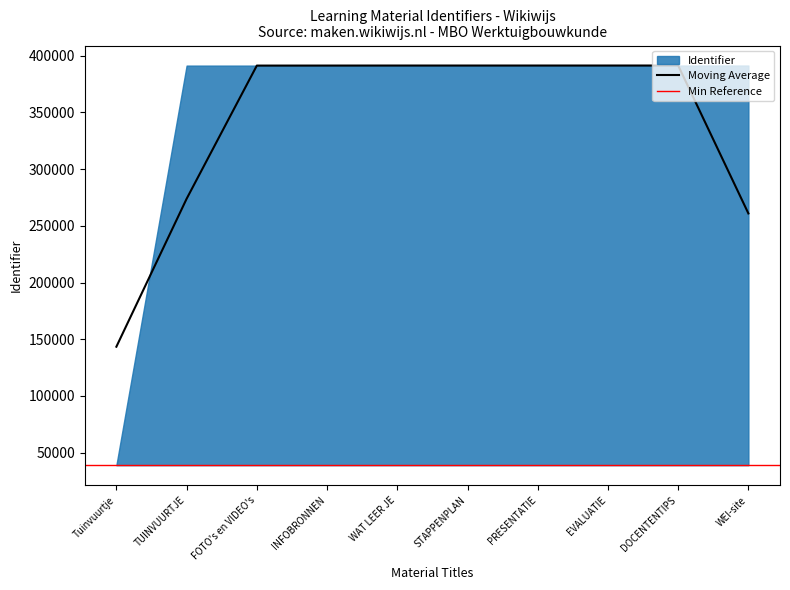

List the labels in order of value, largest first.

WEI-site, DOCENTENTIPS, EVALUATIE, PRESENTATIE, STAPPENPLAN, WAT LEER JE, INFOBRONNEN, FOTO's en VIDEO's, TUINVUURTJE, Tuinvuurtje